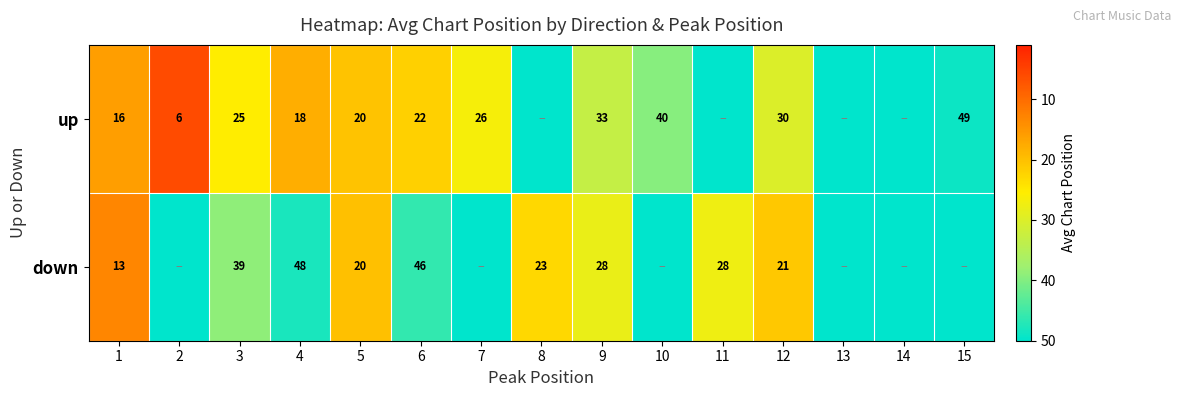

The value of down at 4 is 20. True or false?

False